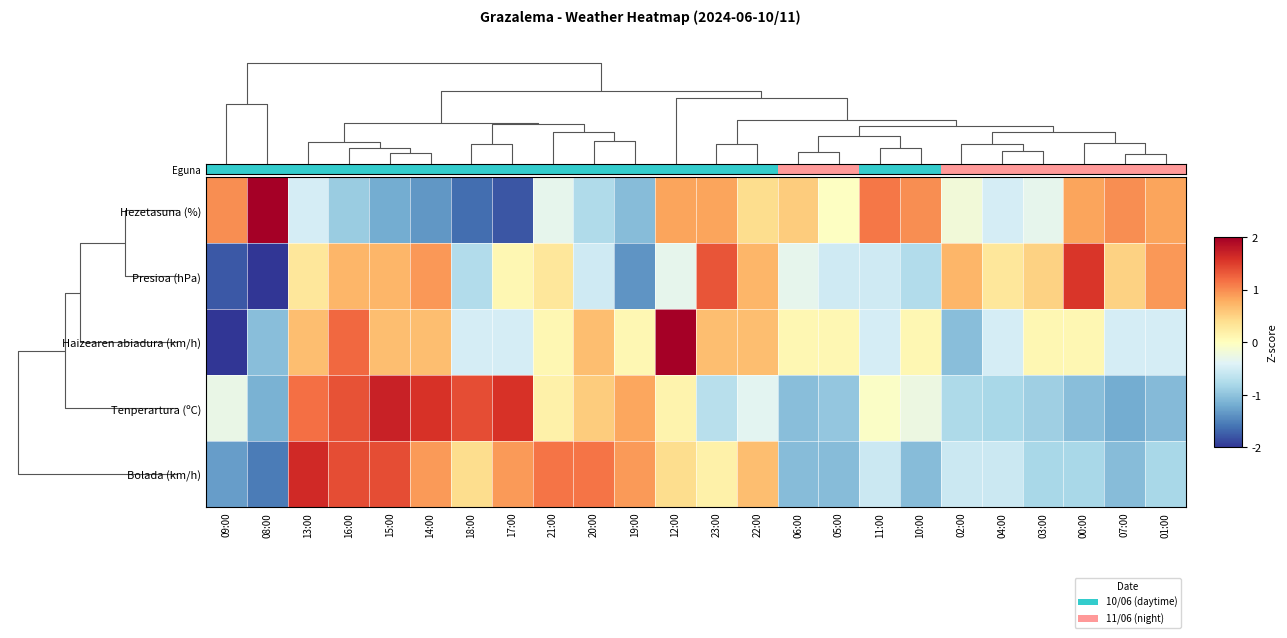

Which series has the largest range (max minus min)?

Haizearen abiadura (km/h)